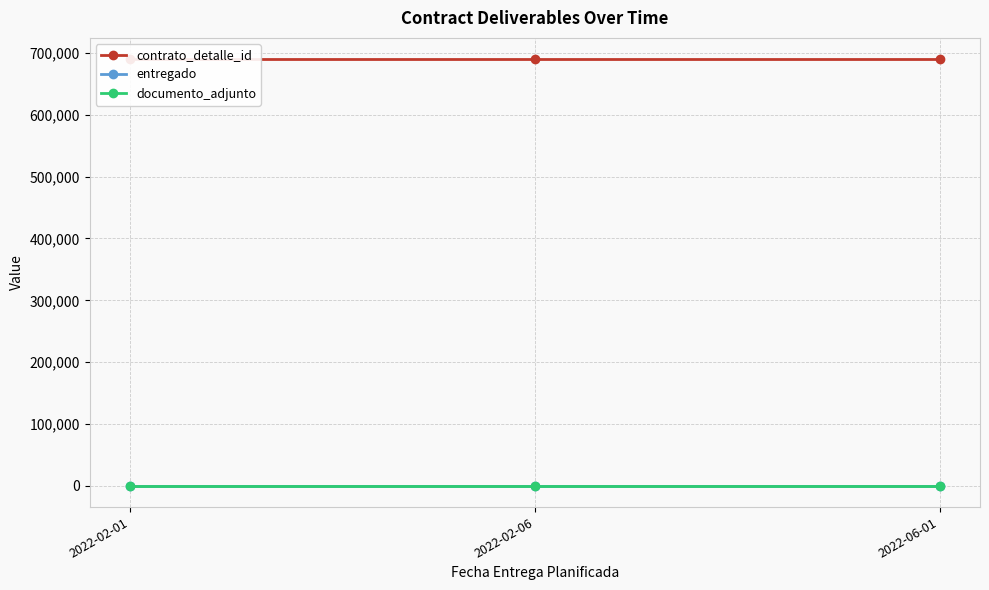

List the labels in order of contrato_detalle_id value, smallest first.

2022-02-01, 2022-02-06, 2022-06-01